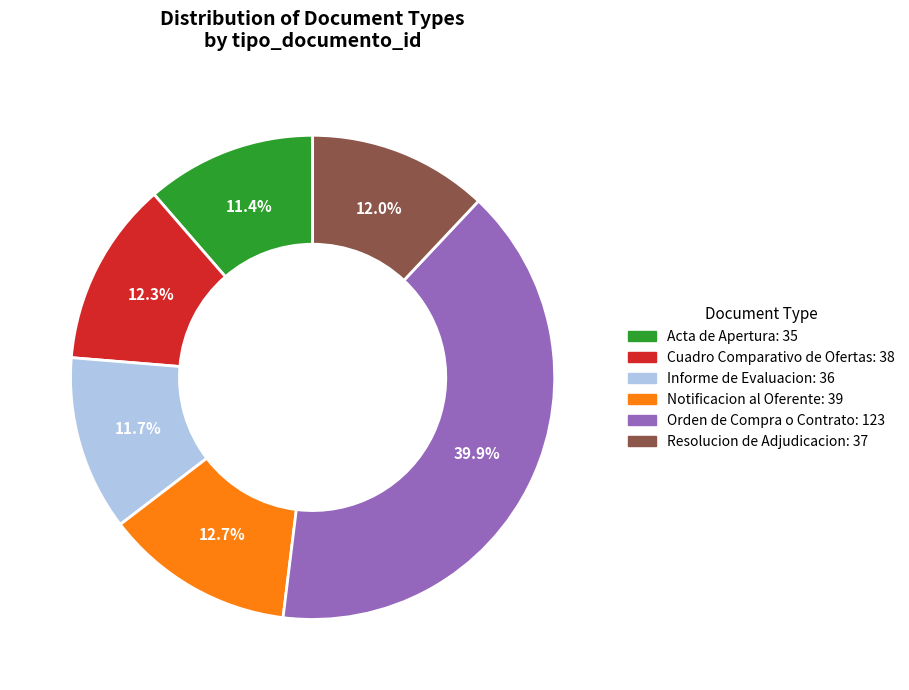

Approximately how many times larger is the value at Notificacion al Oferente compared to Acta de Apertura?

1.1